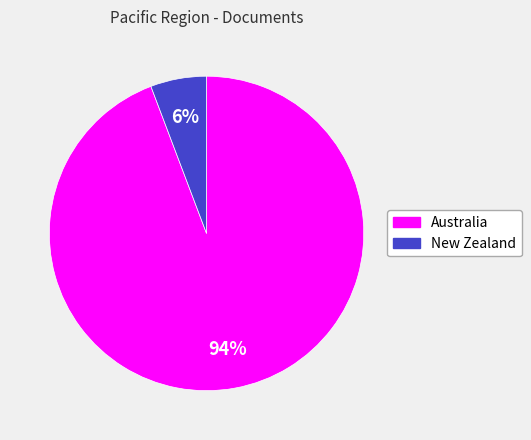

Is the sum of Australia and New Zealand greater than half?

Yes